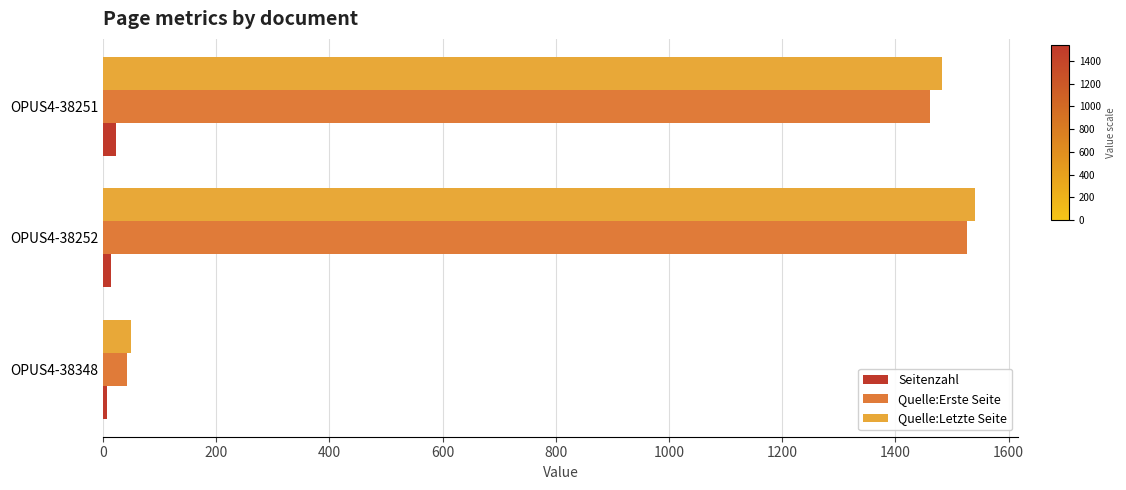

Count the number of data series in this chart.

3